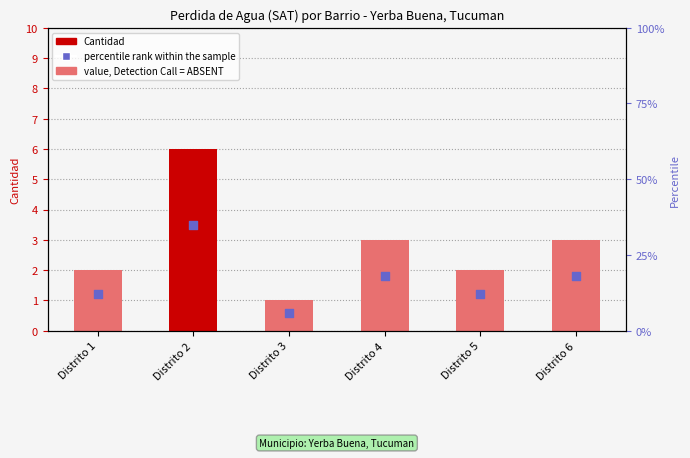

Which series reaches the minimum Y coordinate?

Cantidad